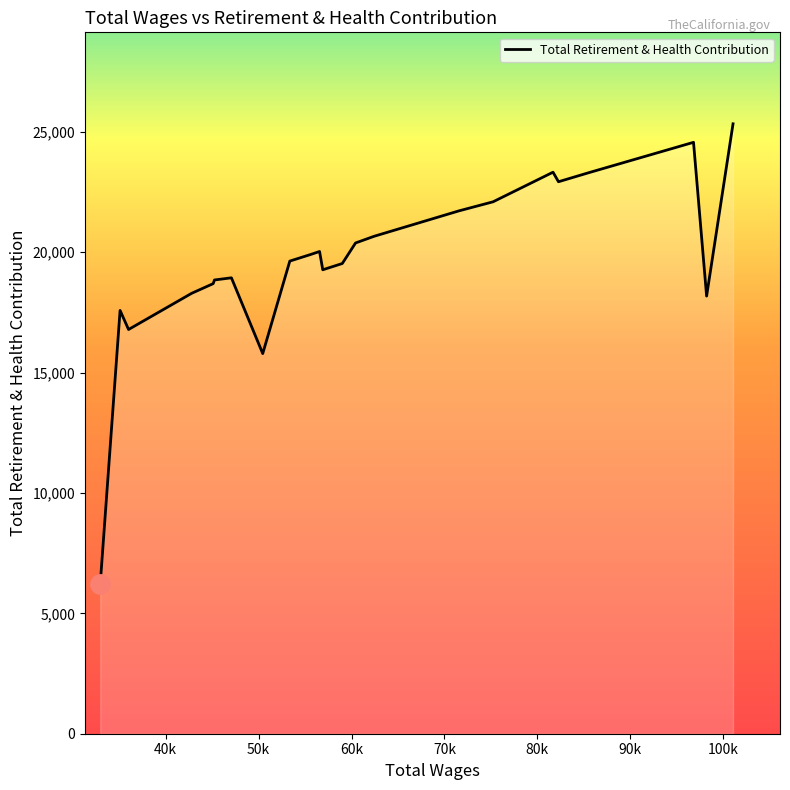

What is the maximum value shown in the chart?

25335